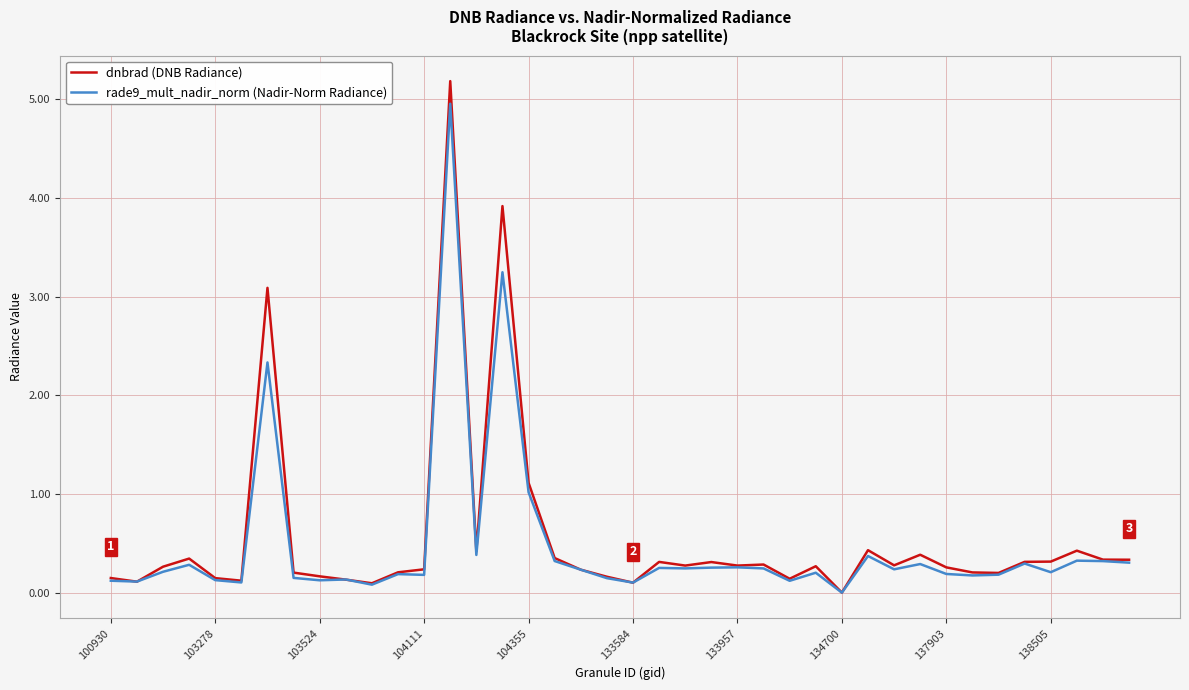

Which series has the largest range (max minus min)?

dnbrad (DNB Radiance)